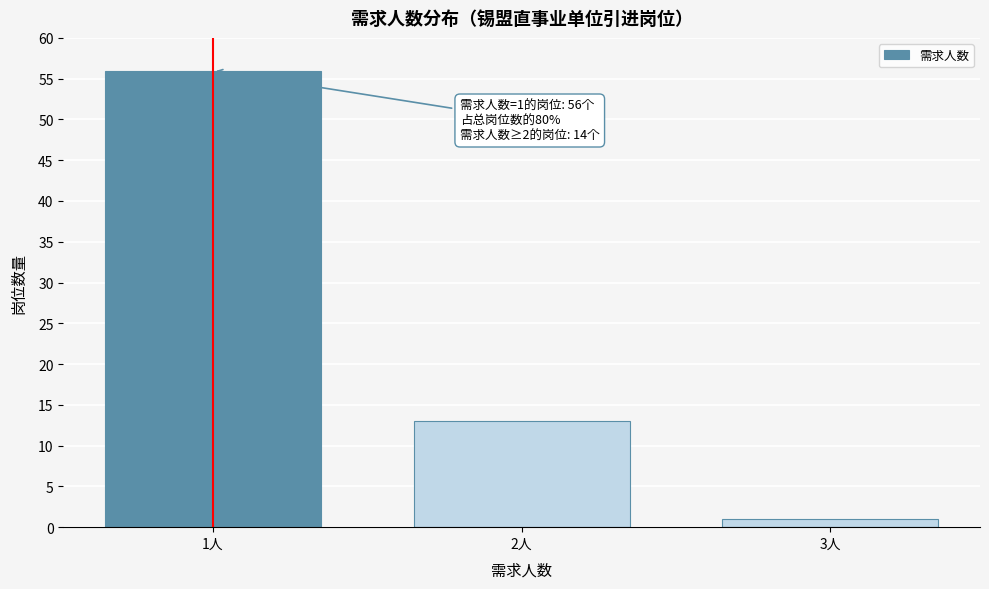

Reading right to left, what are all the values shown in this chart?

1	13	56